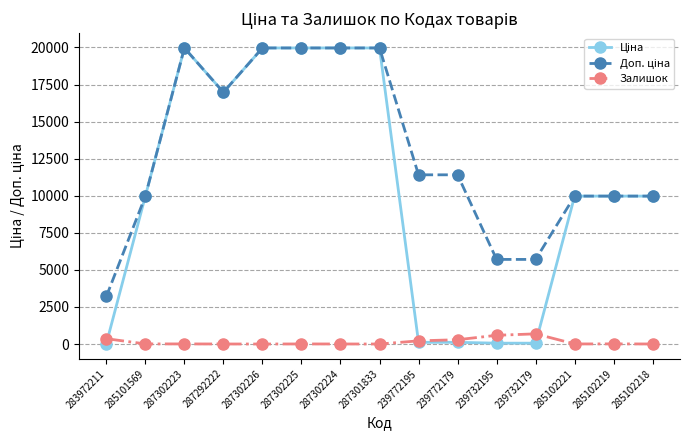

What is the maximum value for Залишок?

686.0